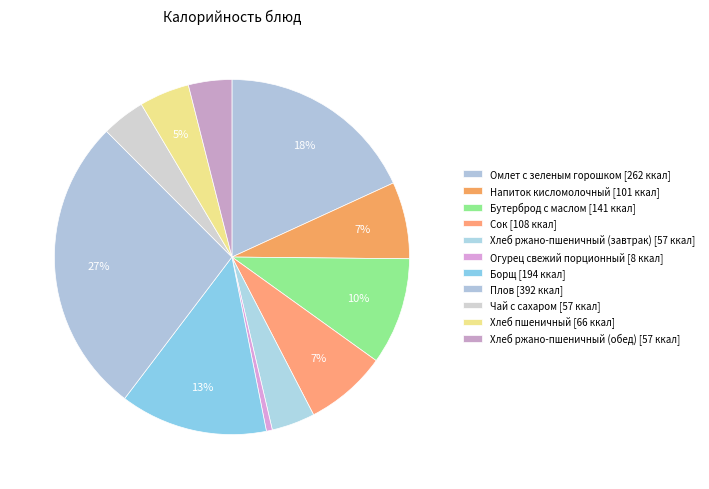

To the nearest percent, what is the difference between the largest and smallest slice percentages?

27%